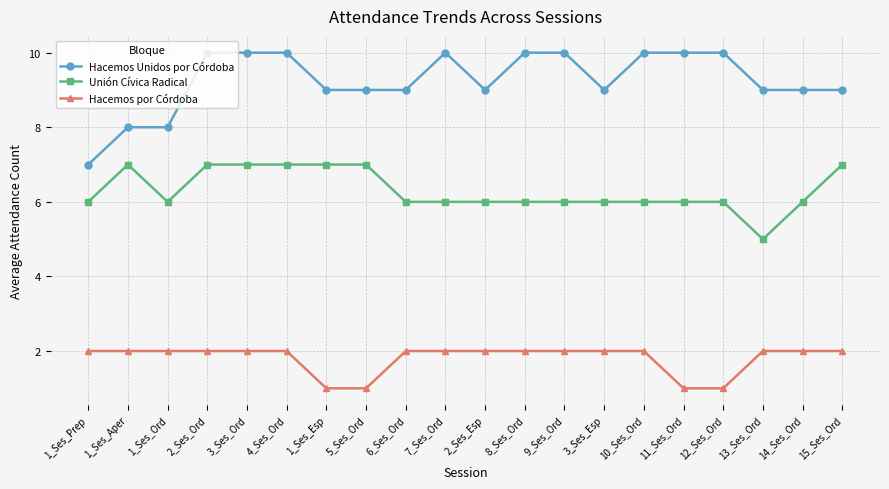

True or false: Hacemos Unidos por Córdoba has a value of 9 at 14_Ses_Ord.

True